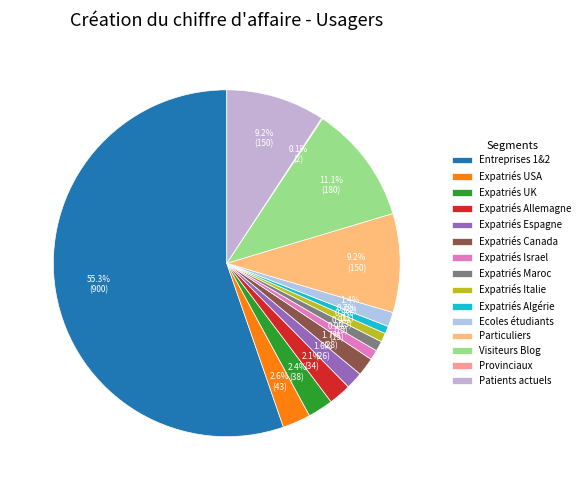

What is the change in value from Expatriés Israel to Patients actuels?

+134.9